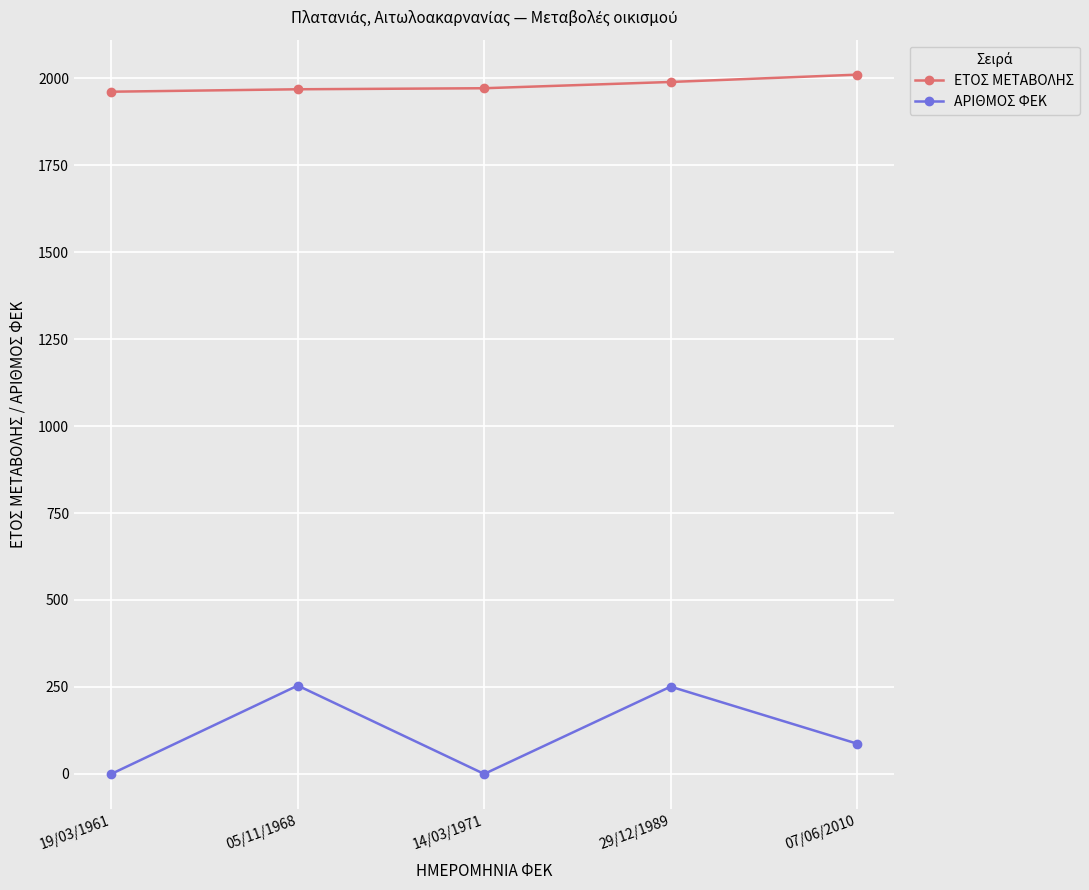

In ΑΡΙΘΜΟΣ ΦΕΚ, how many points are higher than both neighbors (excluding endpoints)?

2